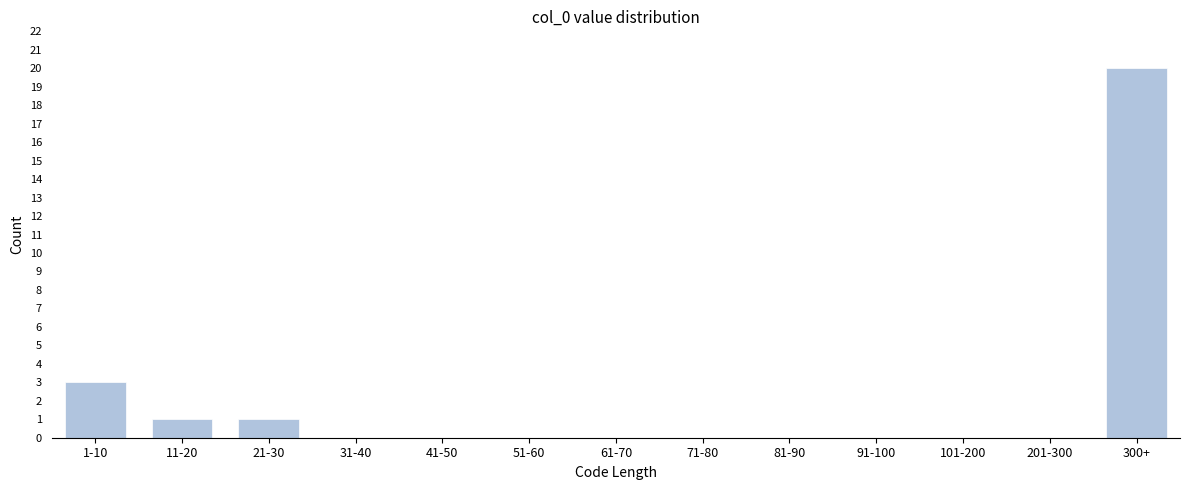

Reading right to left, what are all the values shown in this chart?

300+=20	201-300=0	101-200=0	91-100=0	81-90=0	71-80=0	61-70=0	51-60=0	41-50=0	31-40=0	21-30=1	11-20=1	1-10=3